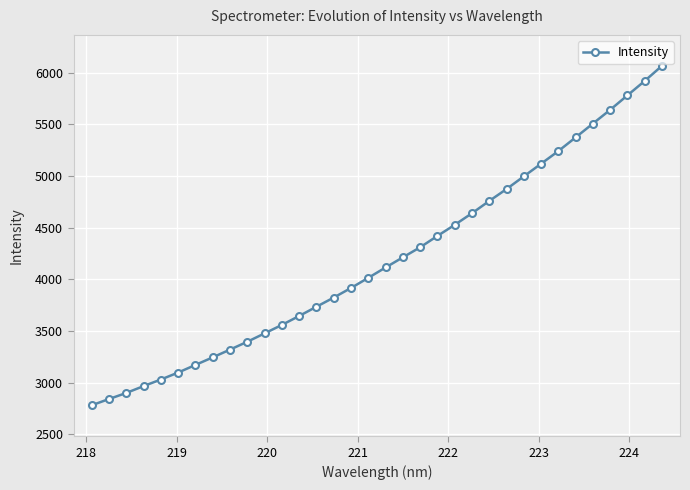

What is the minimum value shown in the chart?

2779.9